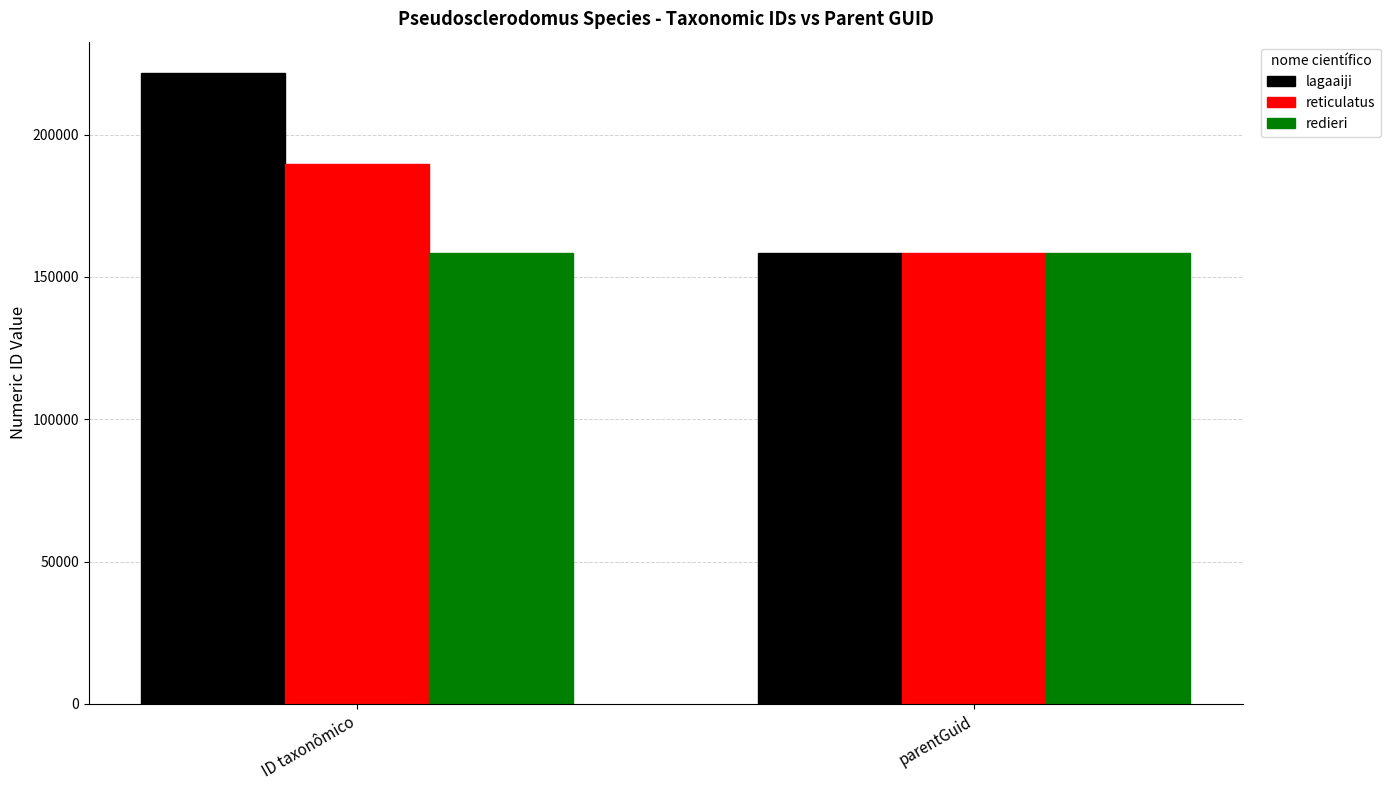

What value does the redieri series have at parentGuid?

158520